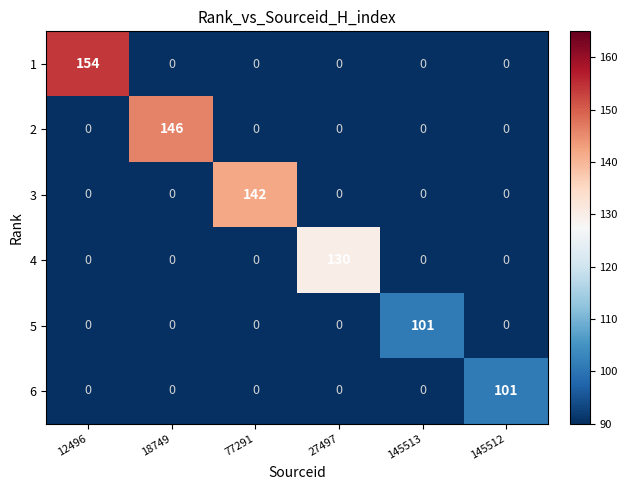

At which category is the sum across all series the highest?

12496